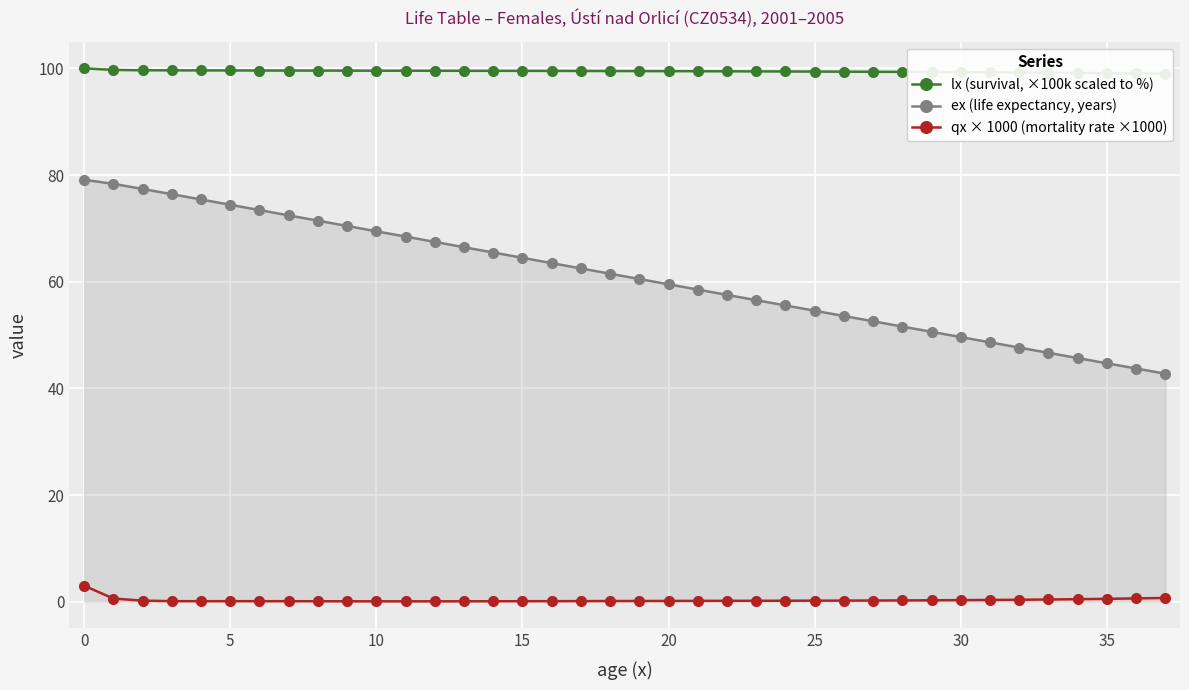

Where is lx (survival, ×100k scaled to %) nearest to the value 99?

37